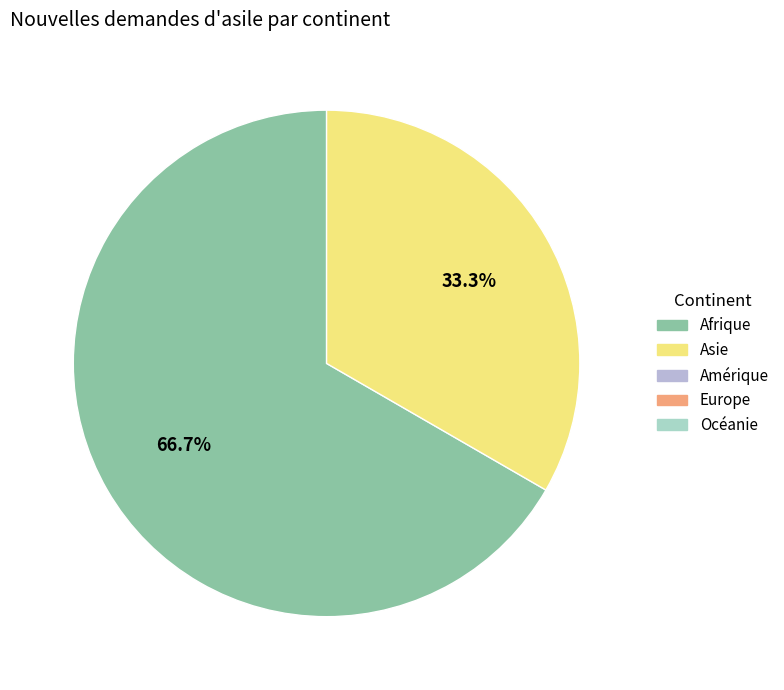

Count the number of slices in the pie.

2